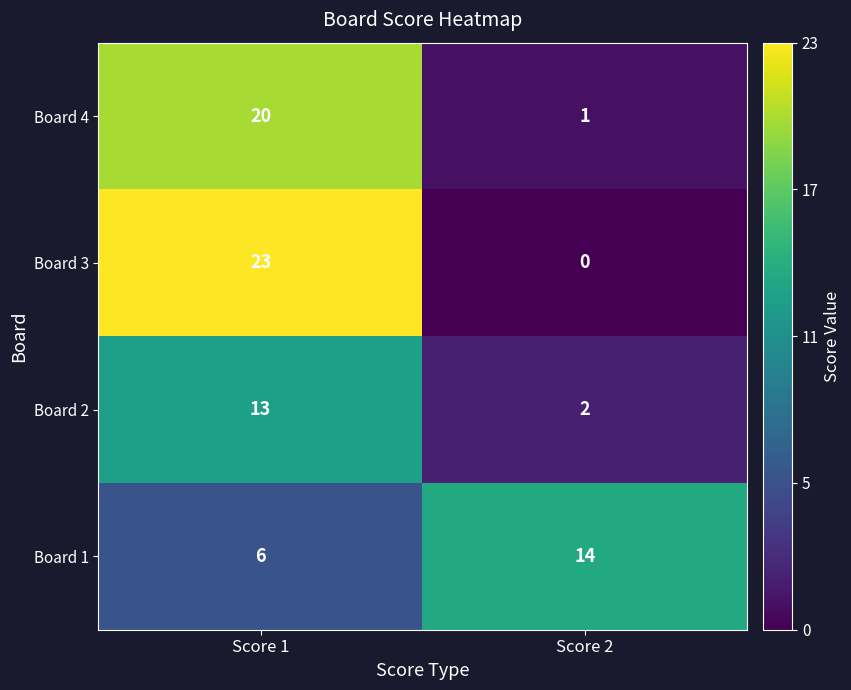

List the series in order of their peak value, lowest first.

Board 2, Board 1, Board 4, Board 3